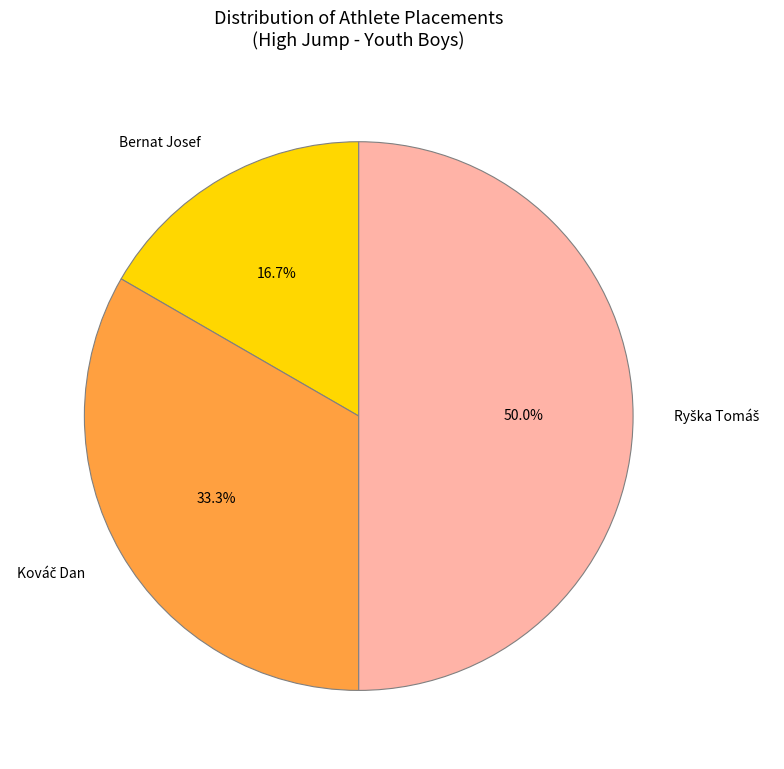

Which category has the smallest portion of the pie?

Bernat Josef